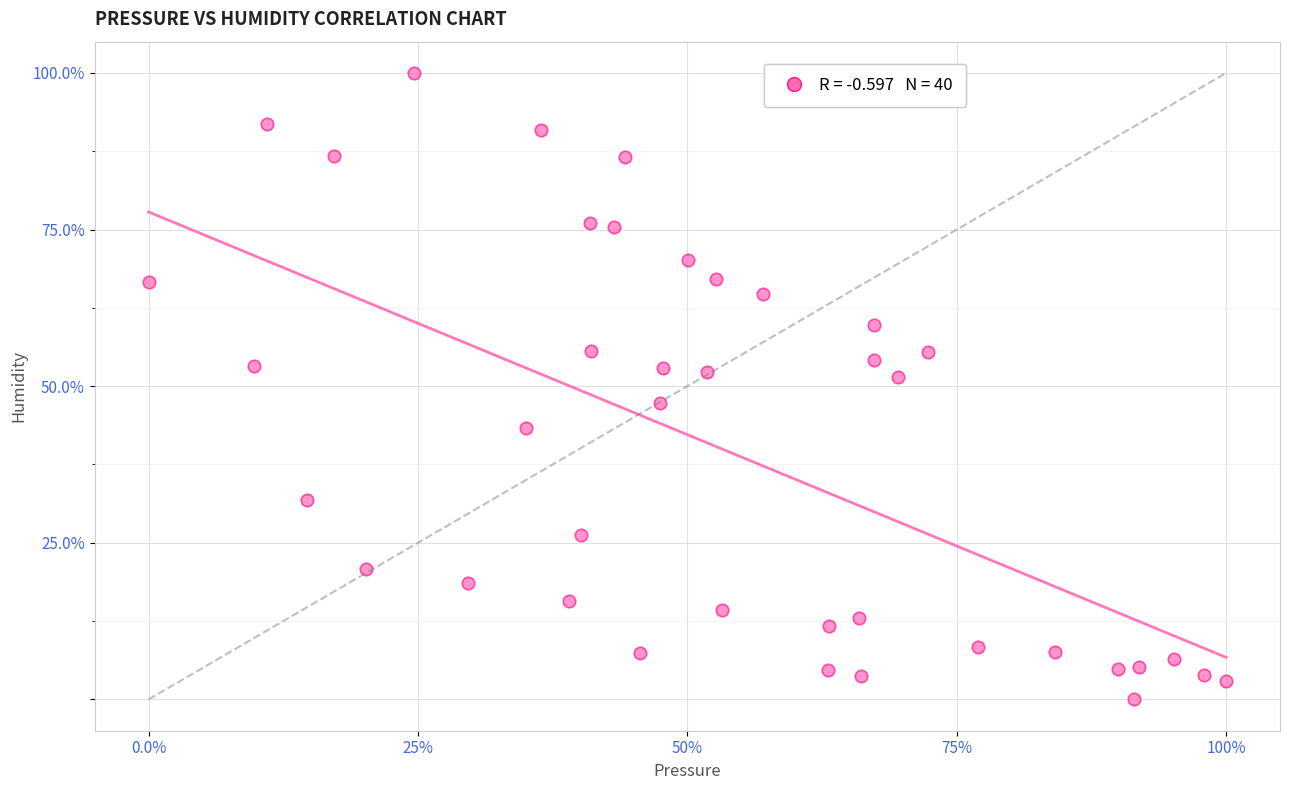

What is the range of X values (max minus min)?

100.0